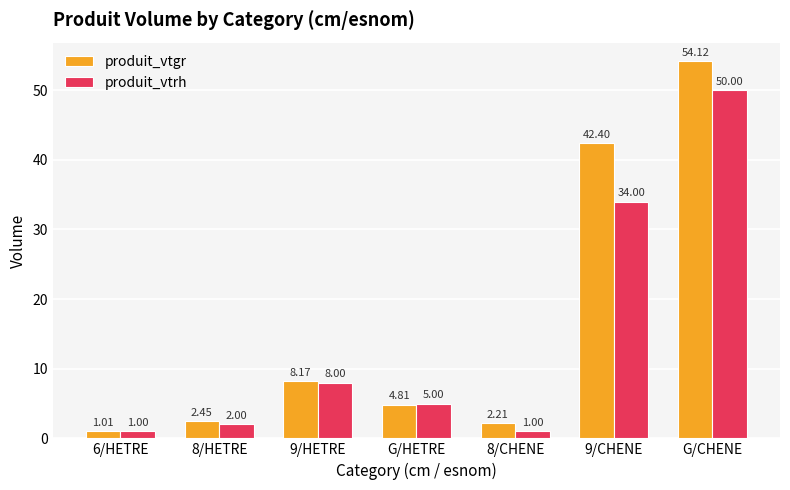

What position from the left is G/HETRE?

4